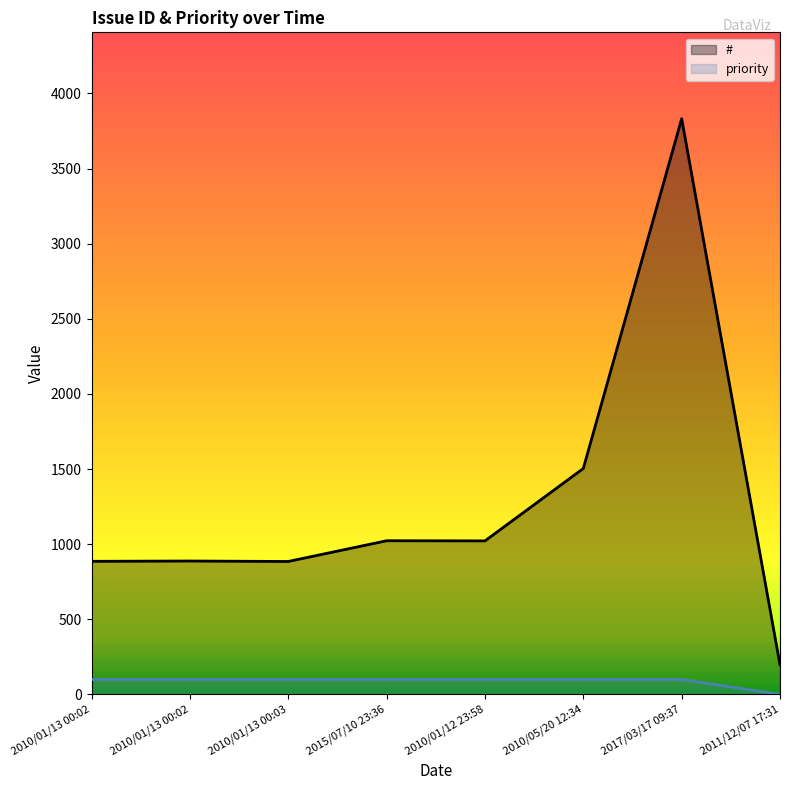

At which category is the sum across all series the highest?

2017/03/17 09:37